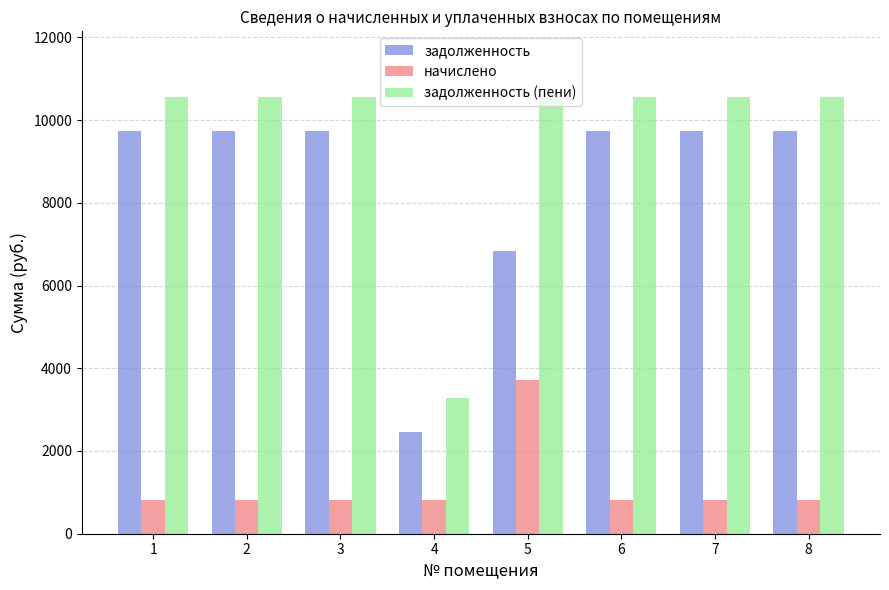

How many bars are there in each group?

3